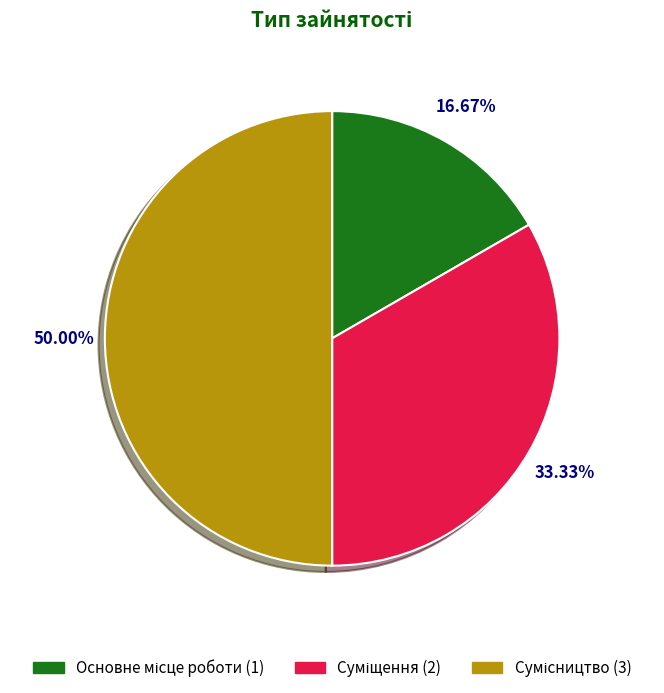

To the nearest percent, what is the combined percentage of Основне місце роботи and Сумісництво?

67%